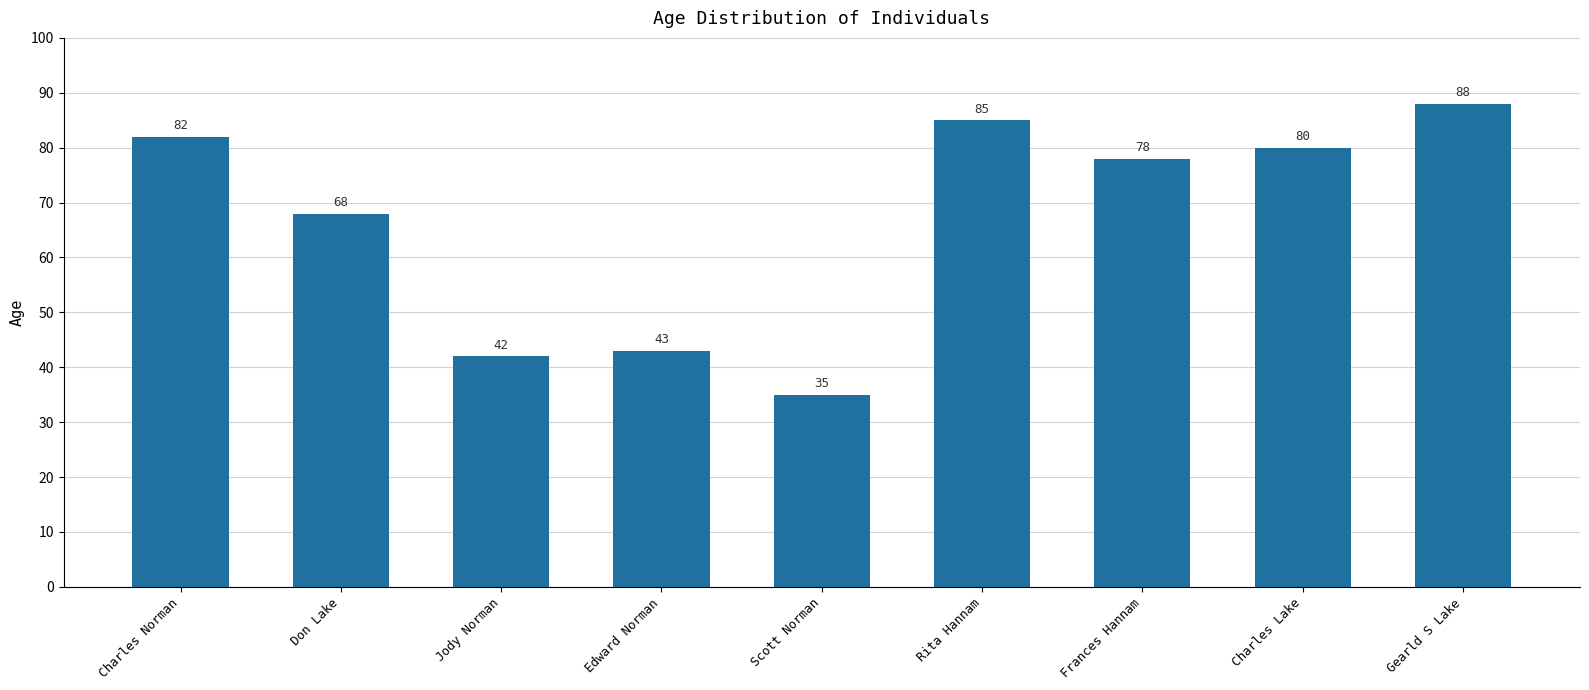

Where is the data nearest to the value 61?

Don Lake